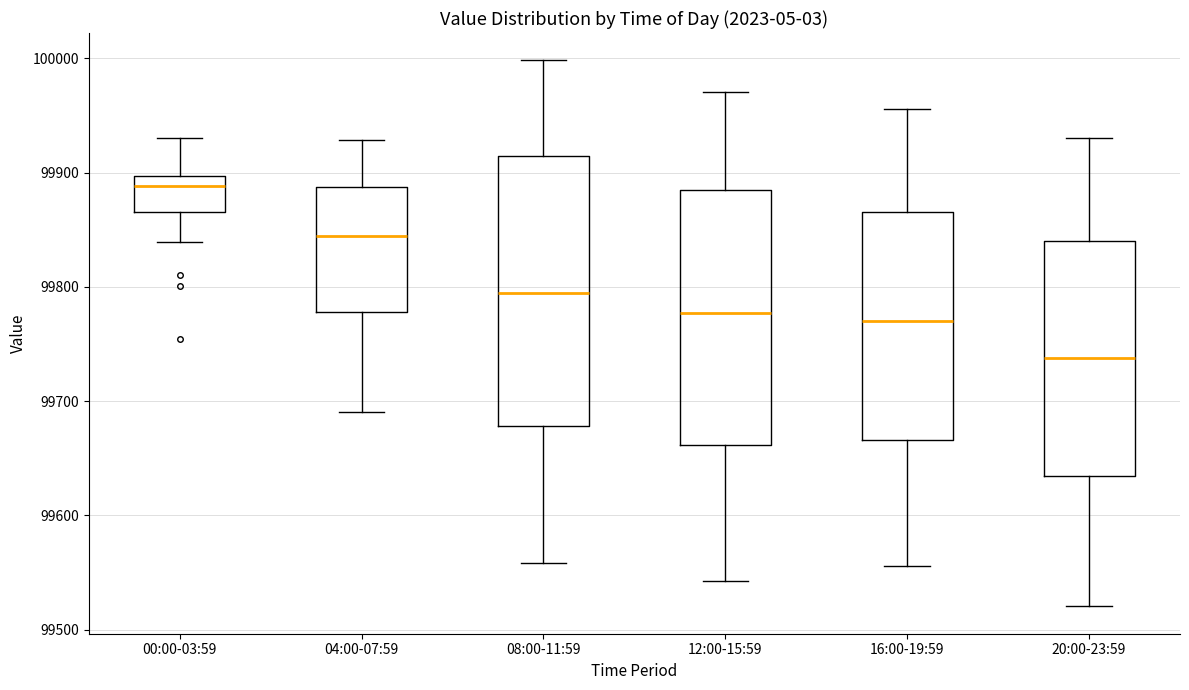

Where does the upper whisker of the box for 08:00-11:59 end on the y-axis? The values are not printed on the chart, so give them approximately, as read against the axis.

100000